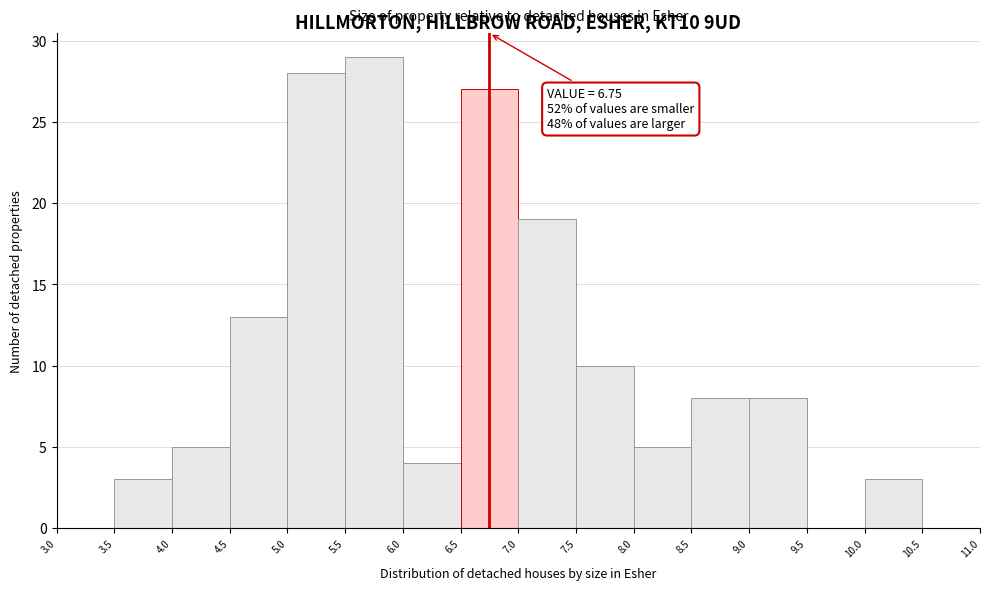

Which range on the x-axis has the tallest bar?

5.5 to 6.0